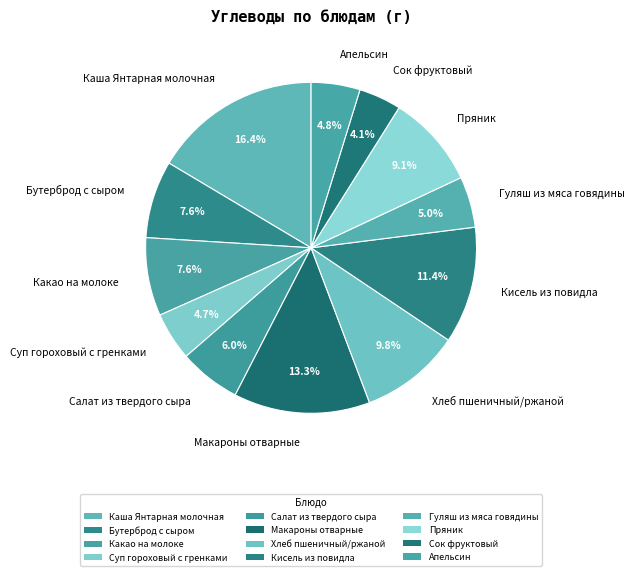

Combined, do Бутерброд с сыром and Салат из твердого сыра account for over 50%?

No